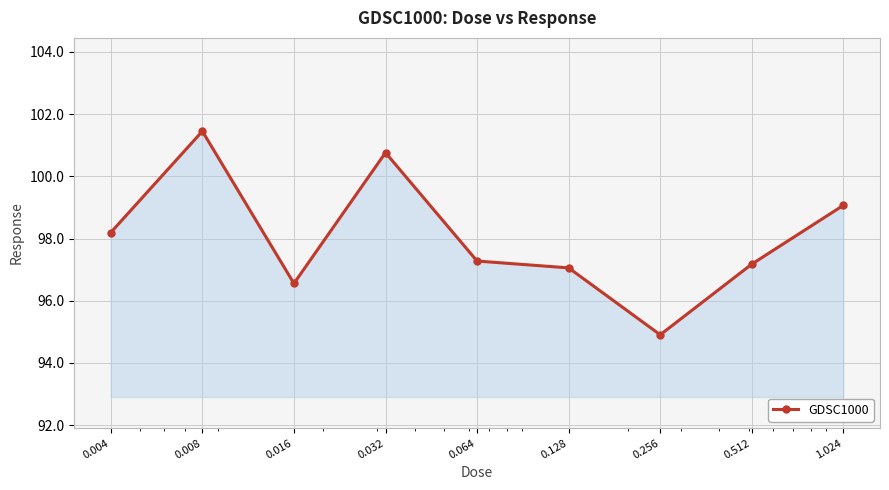

What is the smallest value displayed?

94.9